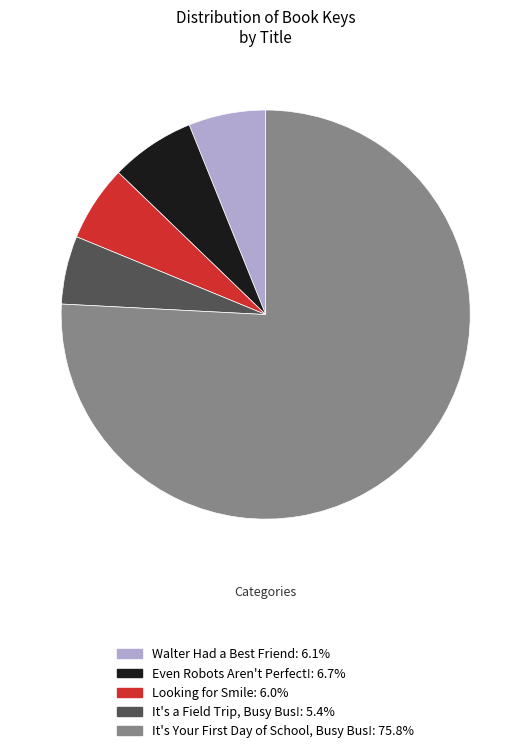

How many segments does this pie chart have?

5